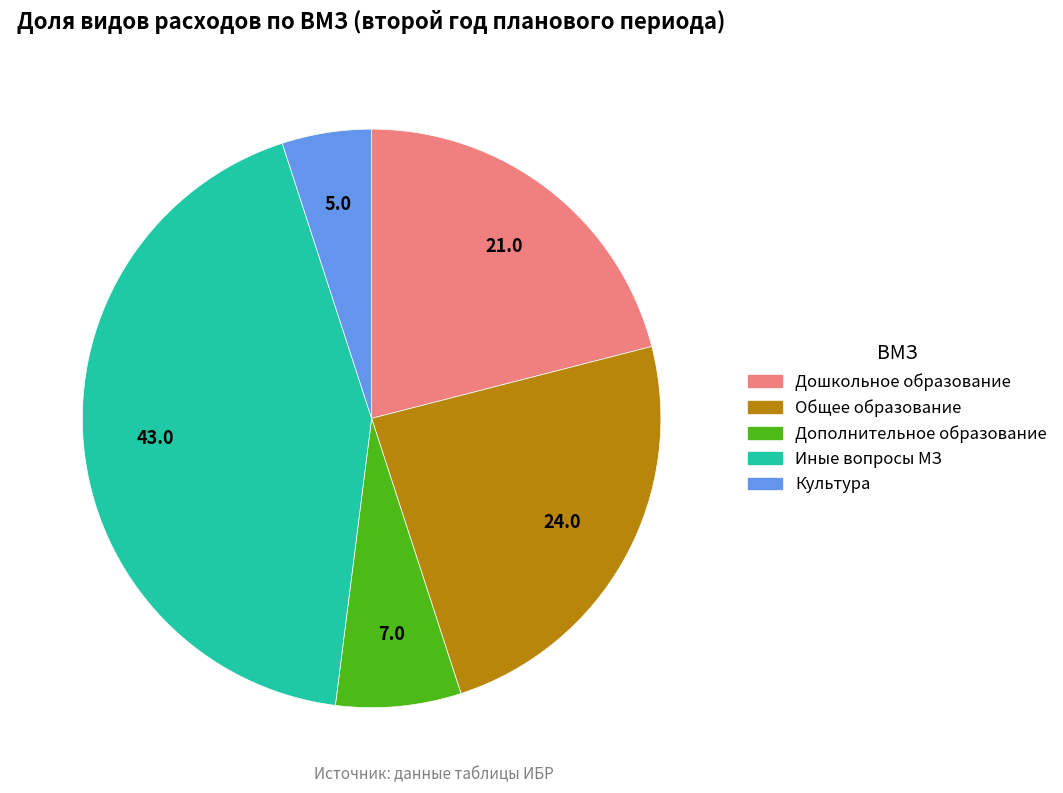

Is there any slice that represents more than half of the pie?

No